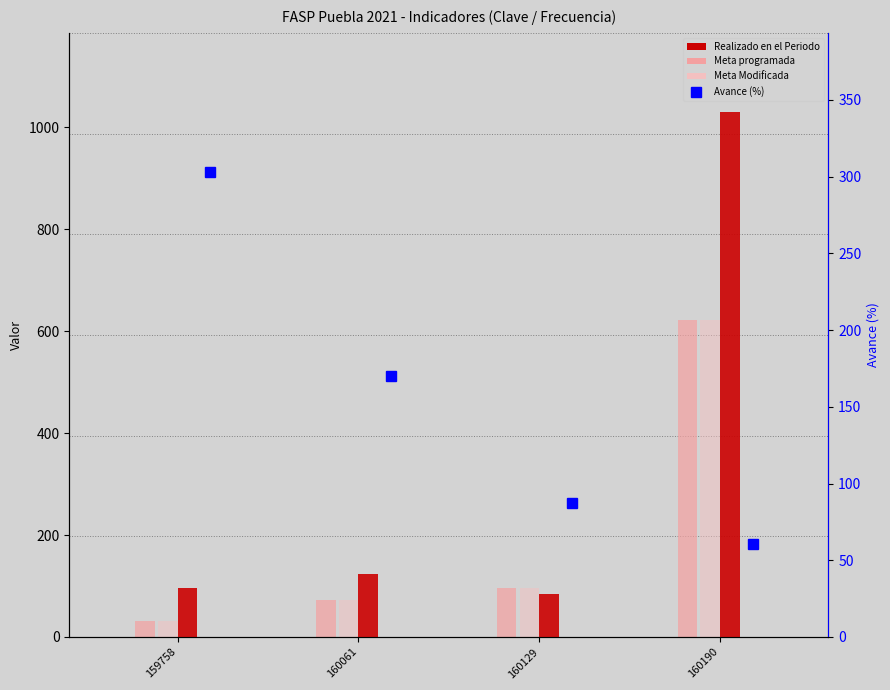

The Meta programada series shows 97.0 at 160129. True or false?

True